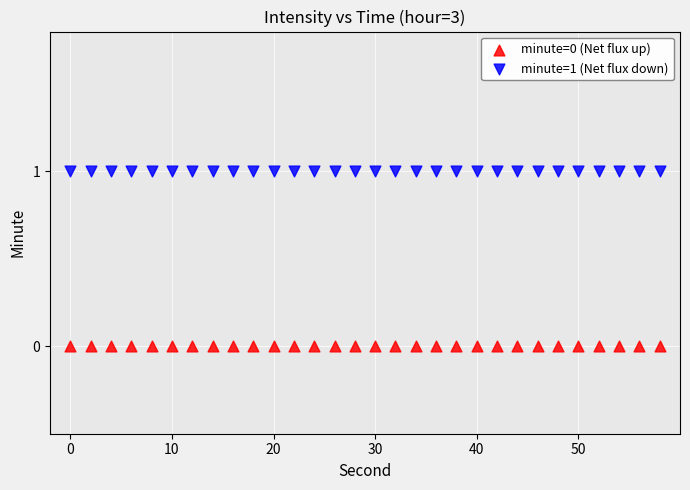

Which series reaches the minimum Y coordinate?

minute=0 (Net flux up)